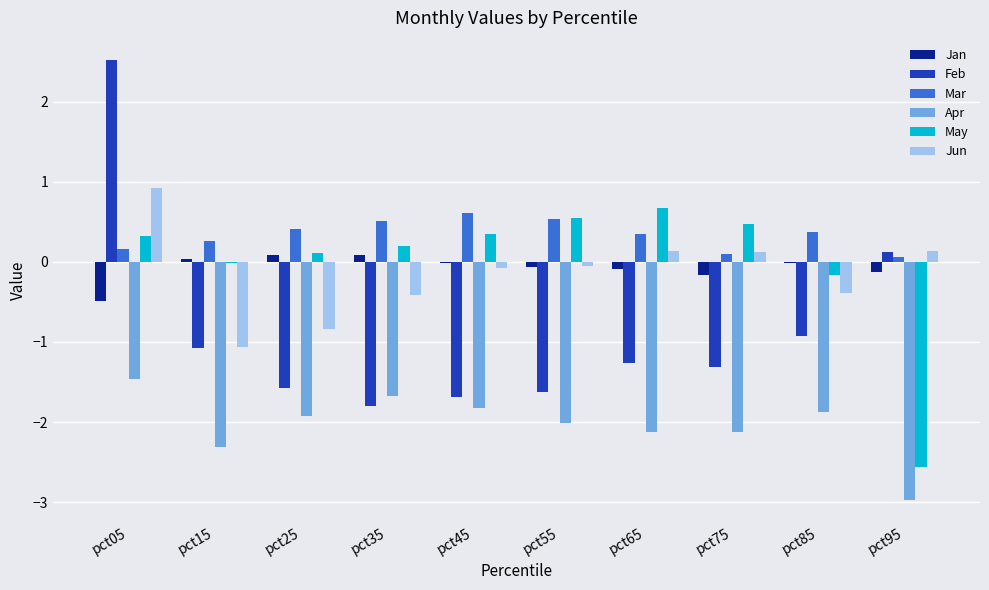

At which category is the sum across all series the highest?

pct05